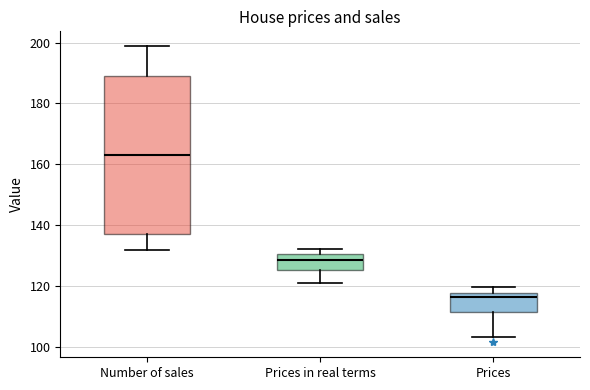

Reading left to right, read every box against the y-axis: the position of its median line, the range the box covers, and the ends of its whiskers. The values are not printed on the chart, so give them approximately, as read against the axis.

Number of sales: median 164, box 138 to 188, whiskers 132 to 198
Prices in real terms: median 128, box 126 to 130, whiskers 120 to 132
Prices: median 116, box 112 to 118, whiskers 104 to 120